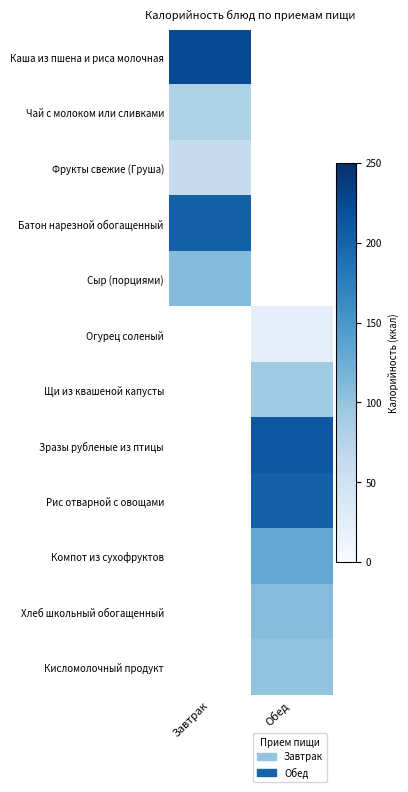

True or false: Огурец соленый has a value of 31.7 at Обед.

False